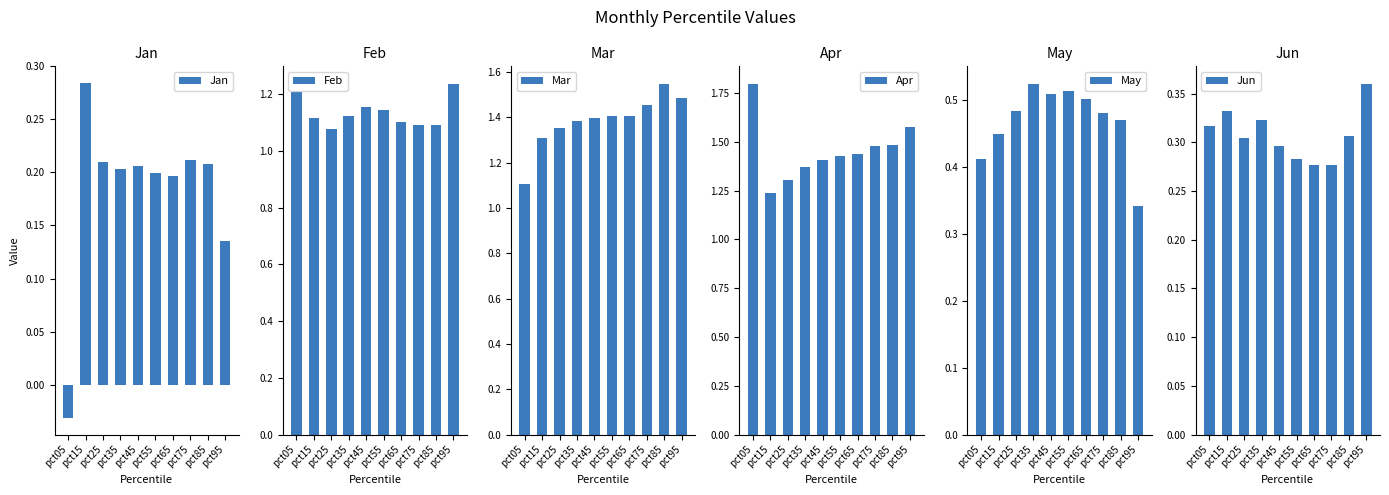

Reading left to right, transcribe all the data shown in this chart.

Jan: -0.0	0.3	0.2	0.2	0.2	0.2	0.2	0.2	0.2	0.1
Feb: 1.2	1.1	1.1	1.1	1.2	1.1	1.1	1.1	1.1	1.2
Mar: 1.1	1.3	1.4	1.4	1.4	1.4	1.4	1.5	1.5	1.5
Apr: 1.8	1.2	1.3	1.4	1.4	1.4	1.4	1.5	1.5	1.6
May: 0.4	0.5	0.5	0.5	0.5	0.5	0.5	0.5	0.5	0.3
Jun: 0.3	0.3	0.3	0.3	0.3	0.3	0.3	0.3	0.3	0.4